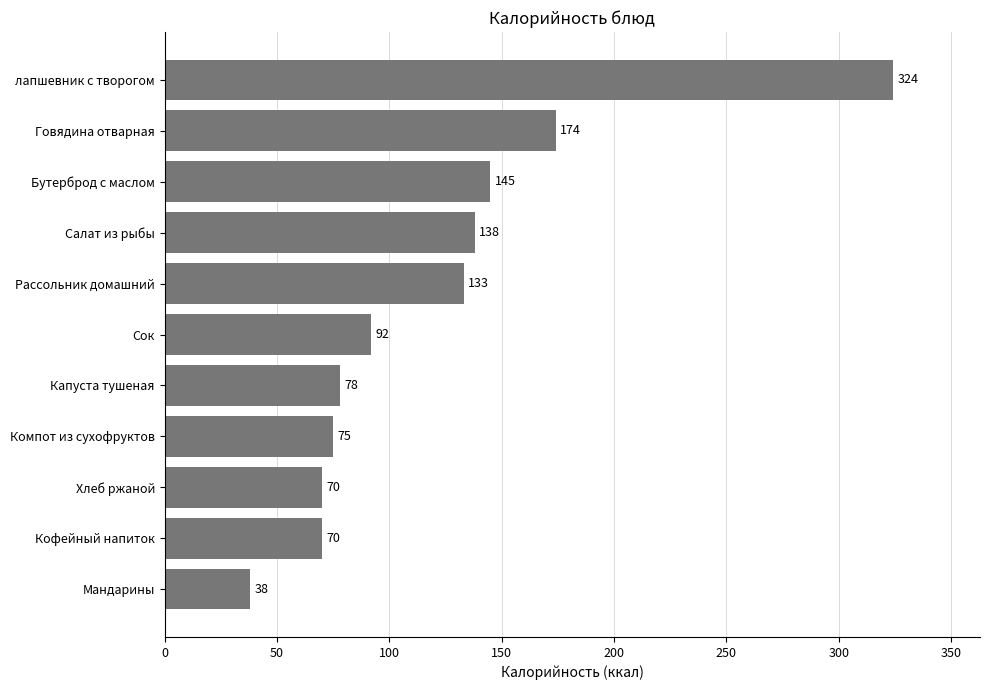

What is the difference between the maximum and minimum values?

286